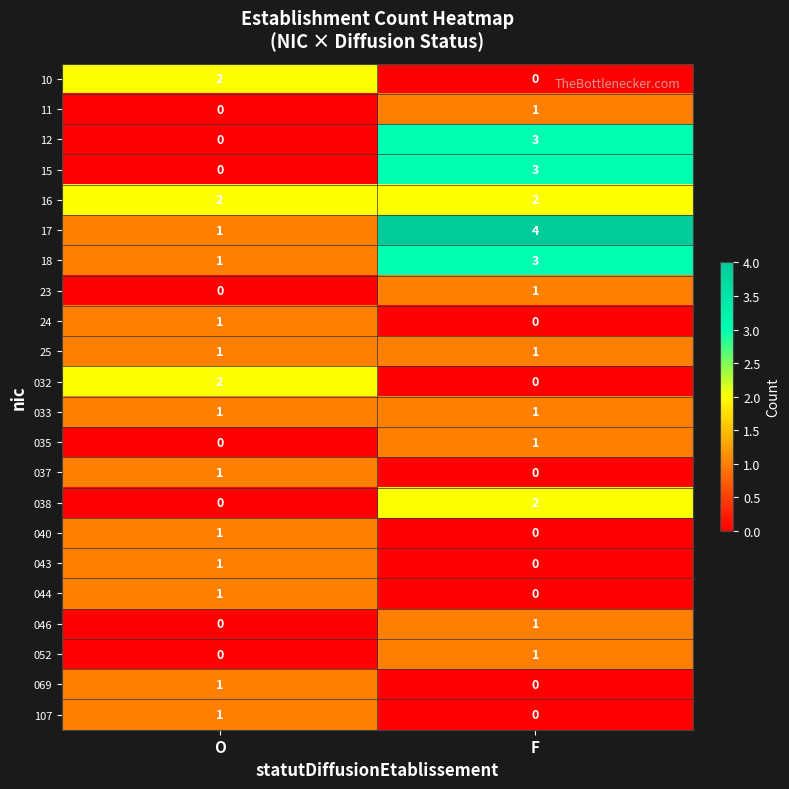

What is the difference between the maximum and minimum values in the 12 series?

3